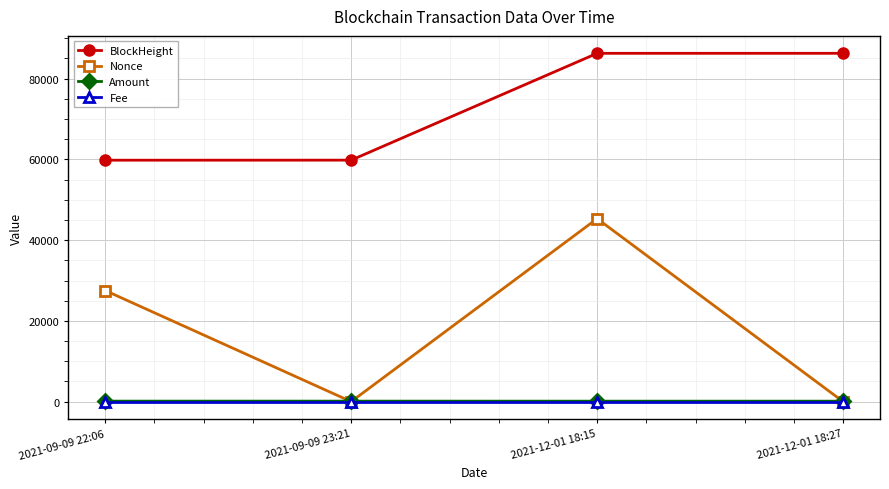

What is the average value of the Amount series?

118.5